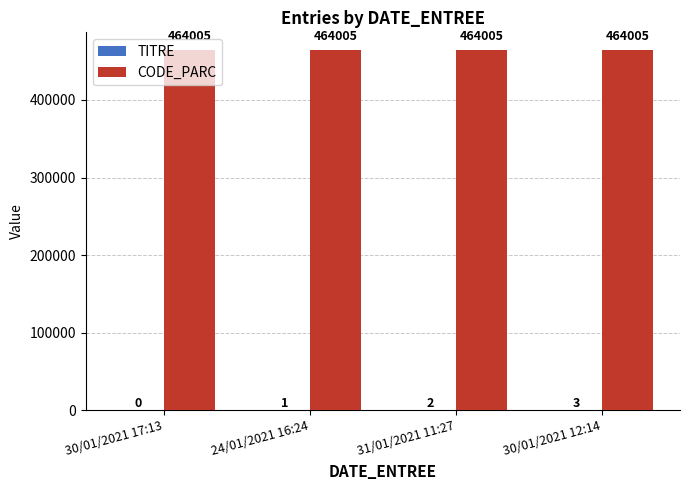

The CODE_PARC series shows 135814 at 30/01/2021 17:13. True or false?

False